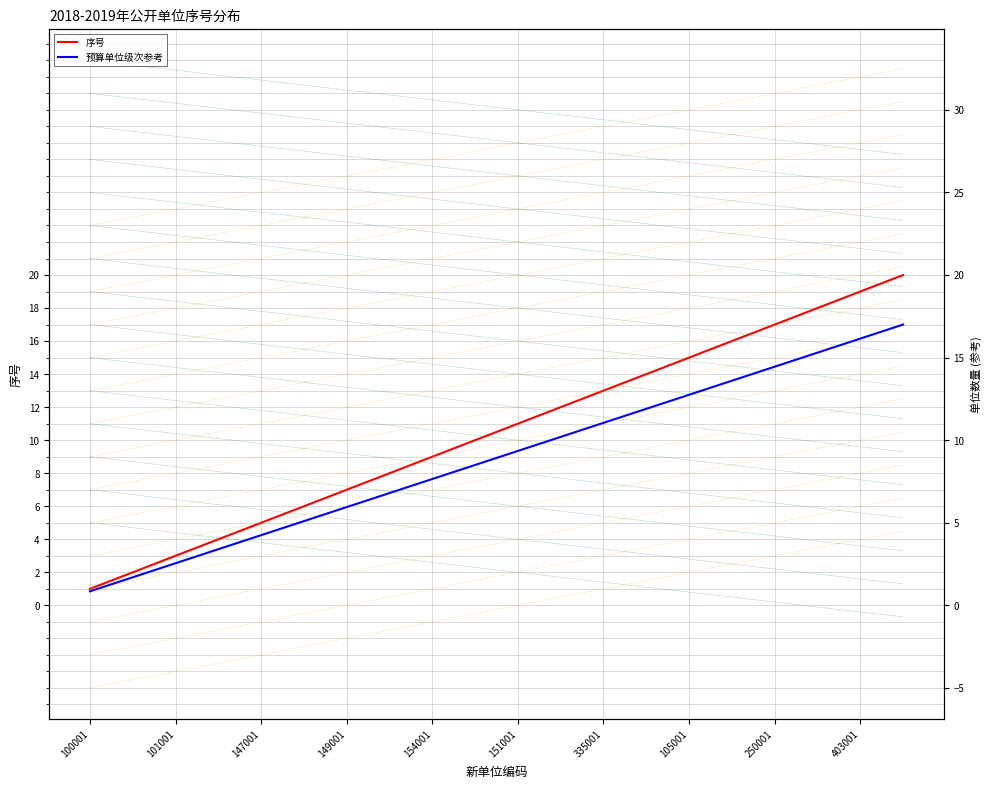

What is the approximate value of 序号 at 17?

18.0